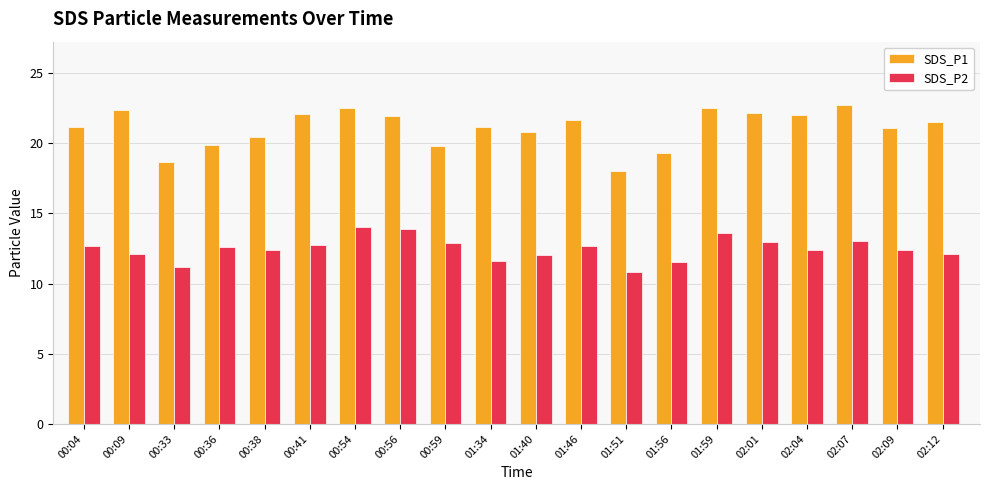

What is the label of the 9th bar from the right?

01:46